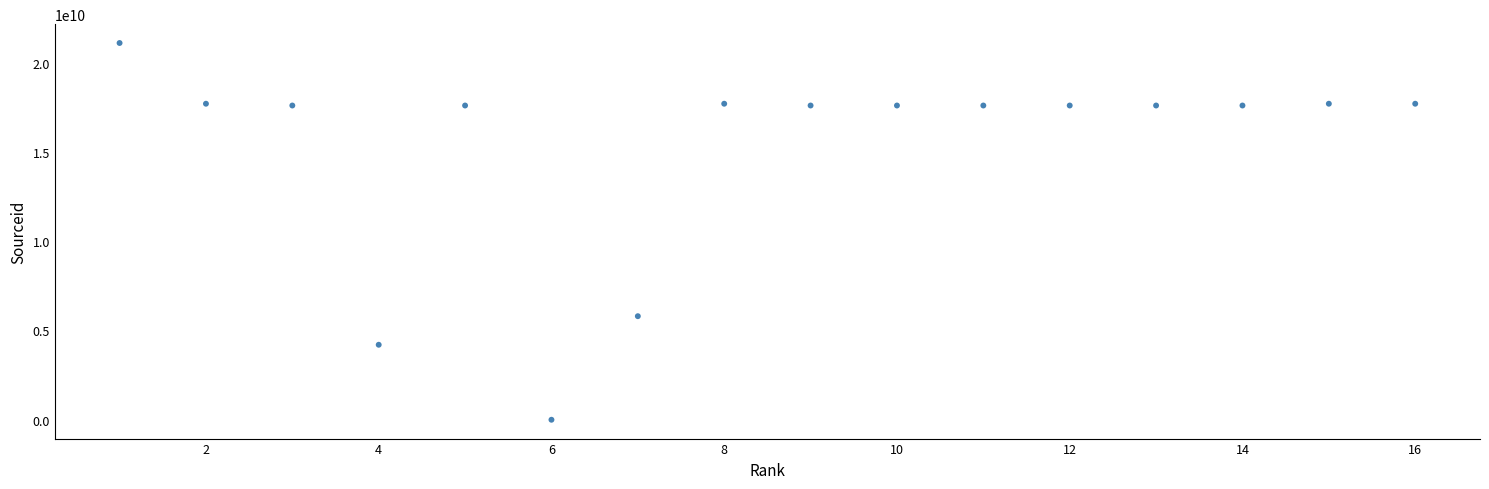

What Y value in the scatter plot is closest to 10550528123?

5800169793